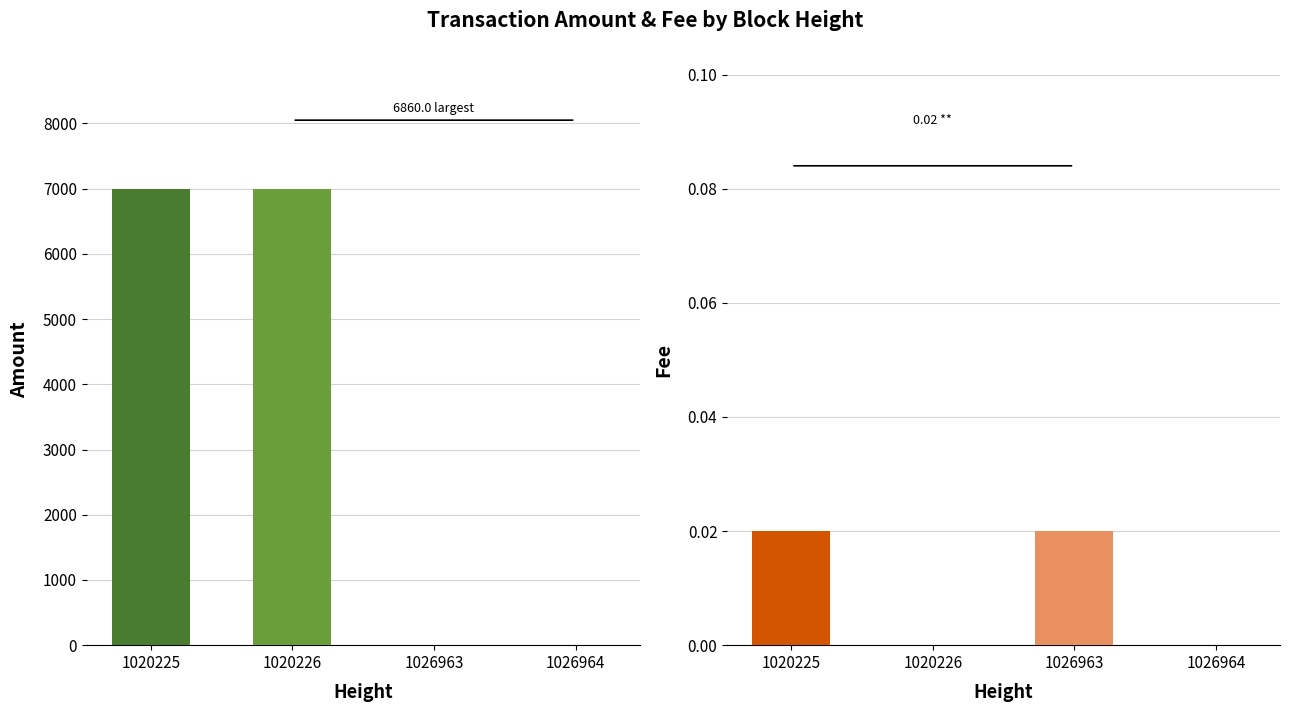

At how many categories does at least one series exceed 539?

2